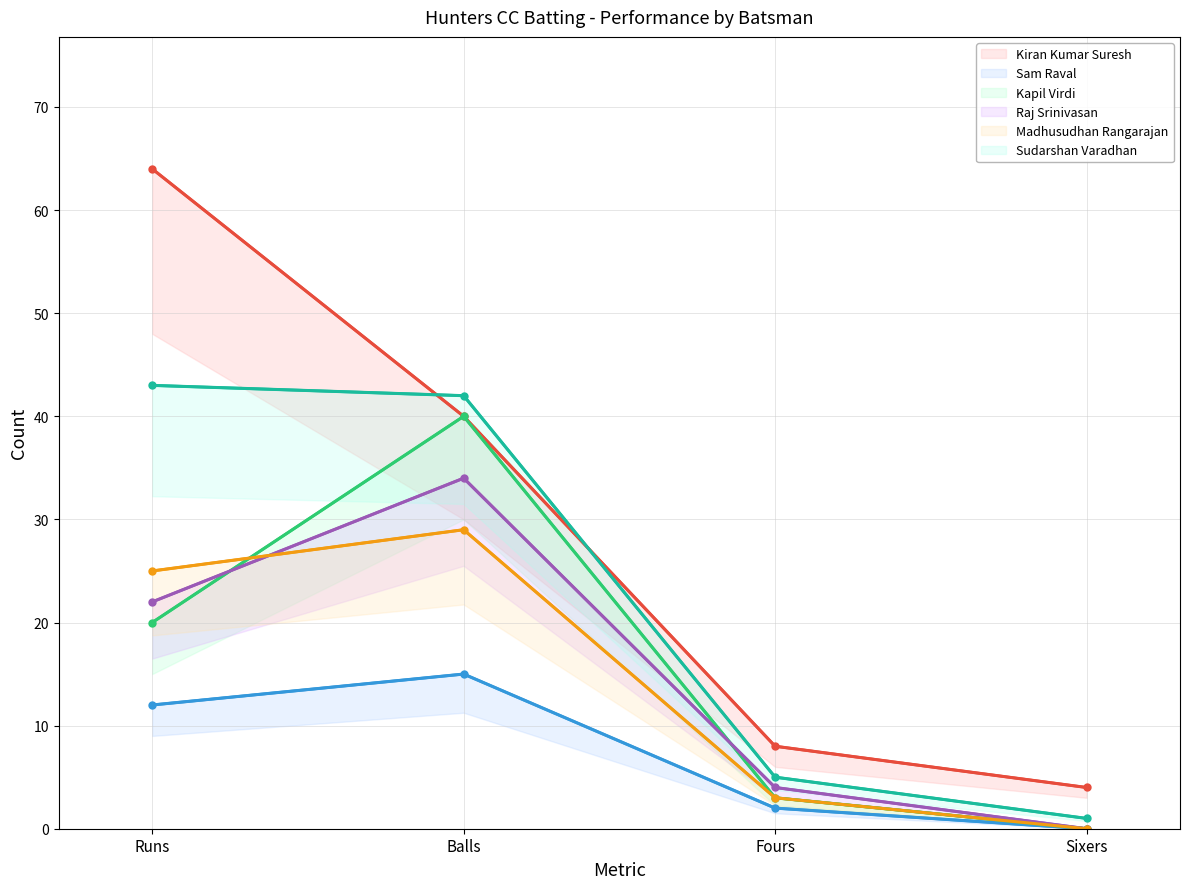

The Sam Raval (line) series shows 7 at Runs. True or false?

False